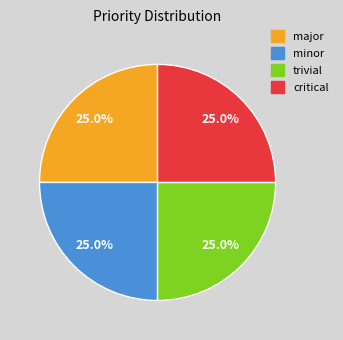

To the nearest percent, what portion does trivial represent?

25%